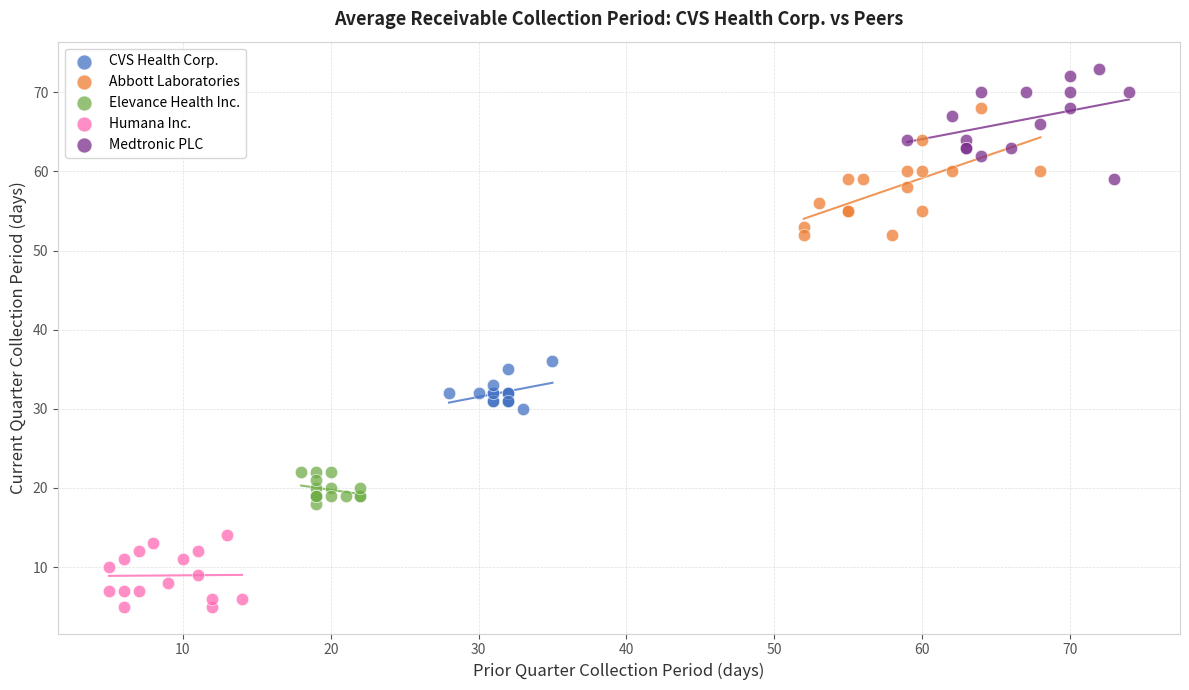

Which series contains the lowest Y value?

Humana Inc.